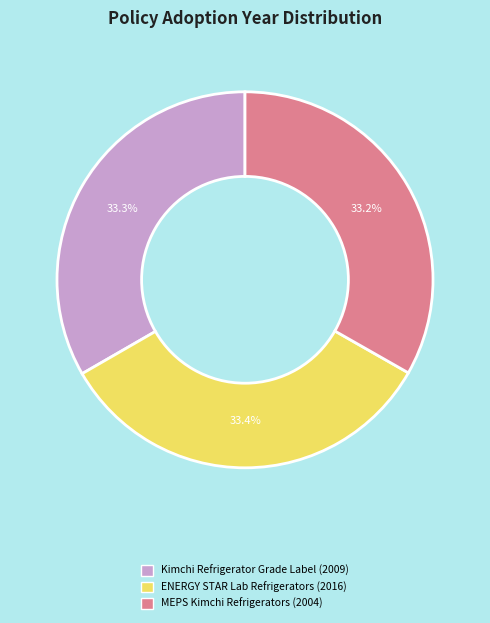

Is there any slice that represents more than half of the pie?

No